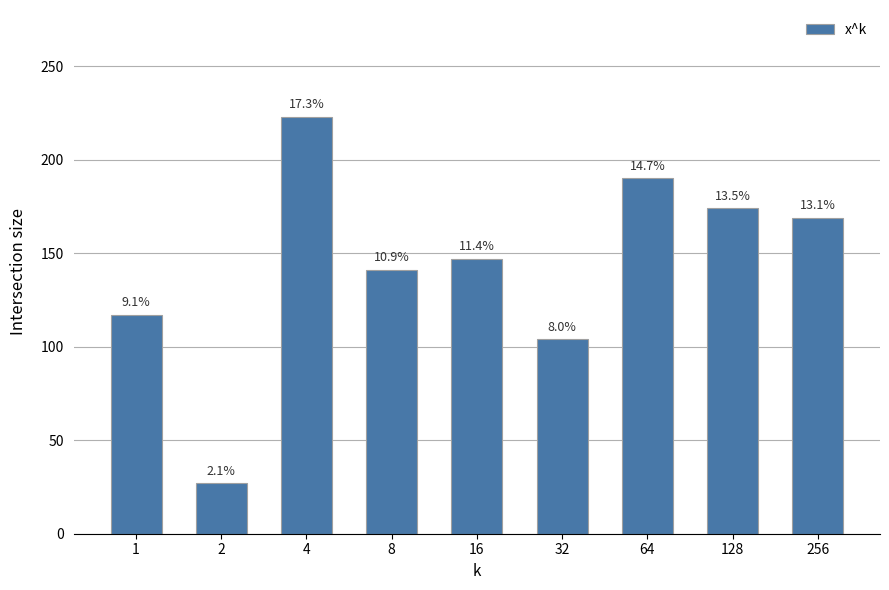

Reading left to right, transcribe all the data shown in this chart.

1=117	2=27	4=223	8=141	16=147	32=104	64=190	128=174	256=169